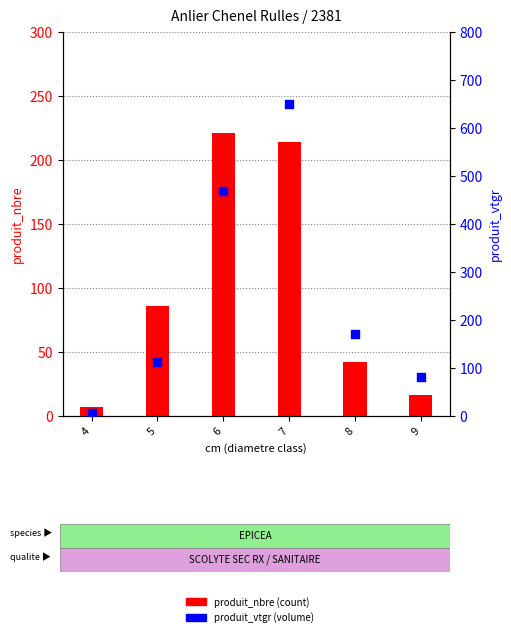

At which category is the sum across all series the highest?

7